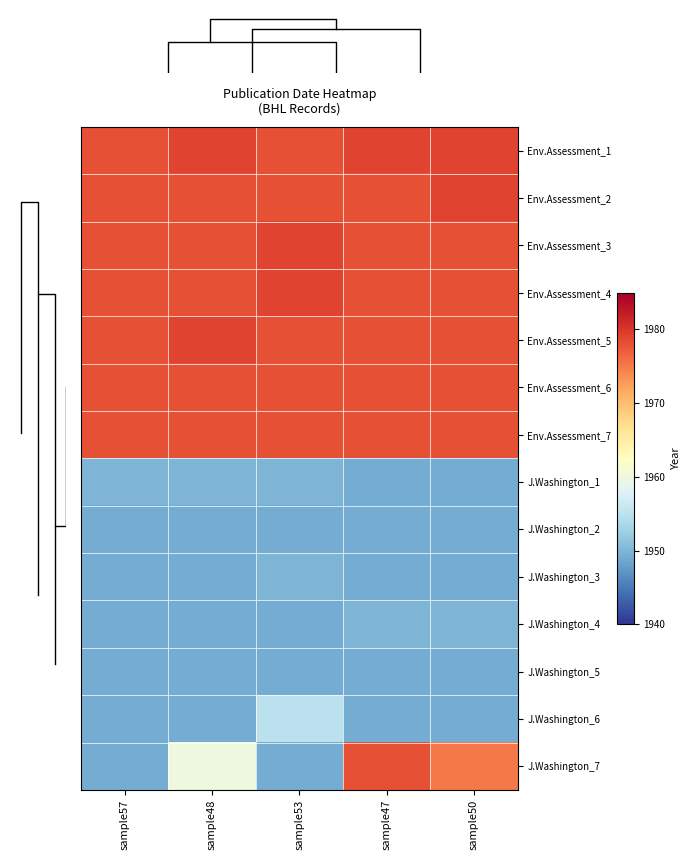

True or false: J.Washington_4 has a value of 1949 at sample57.

True